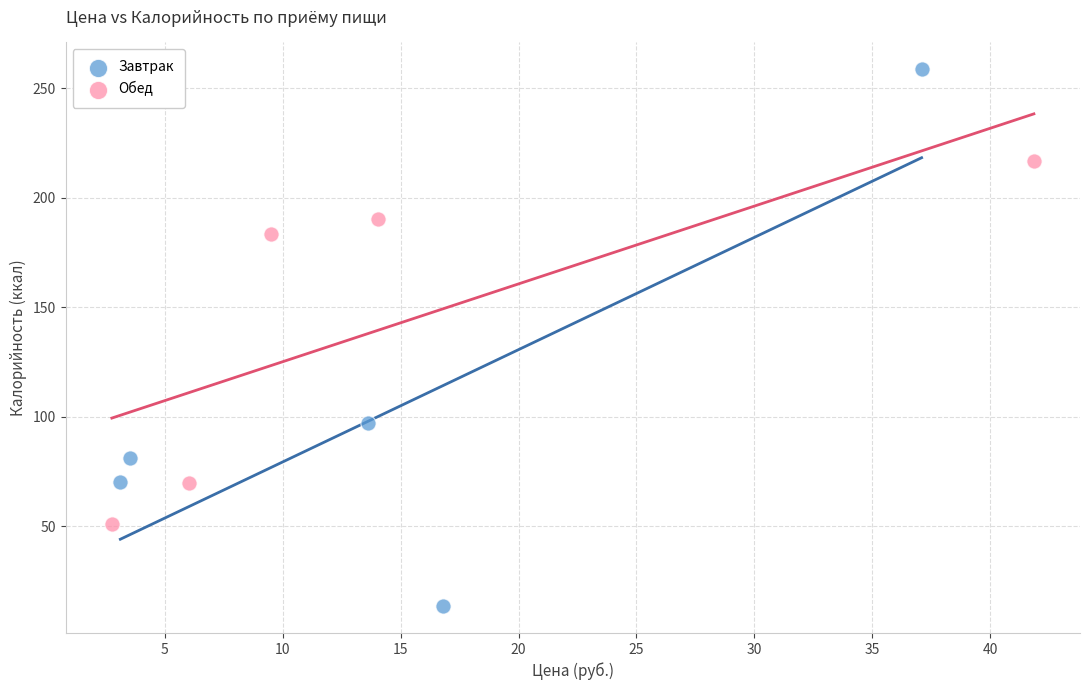

Which series contains the lowest Y value?

Завтрак